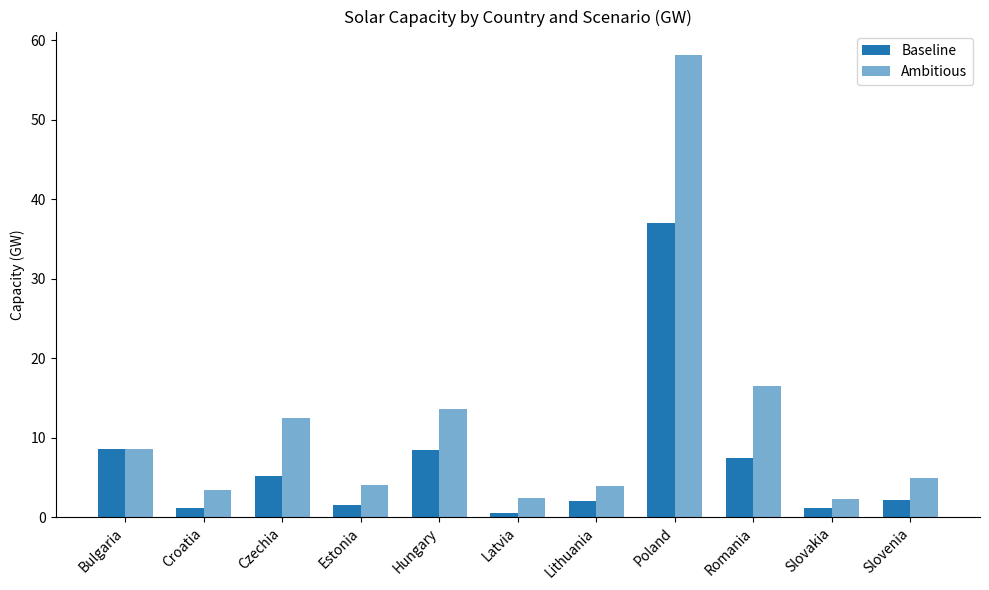

Which series changed the most between Croatia and Hungary?

Ambitious